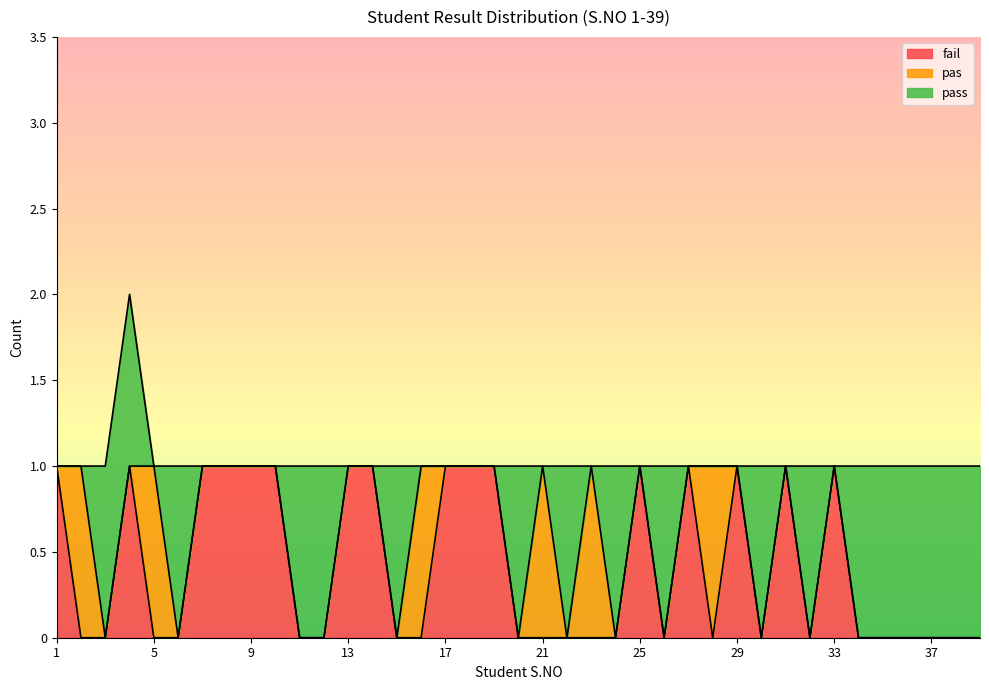

At 17, list the series in order from largest to smallest.

fail, pass, pas